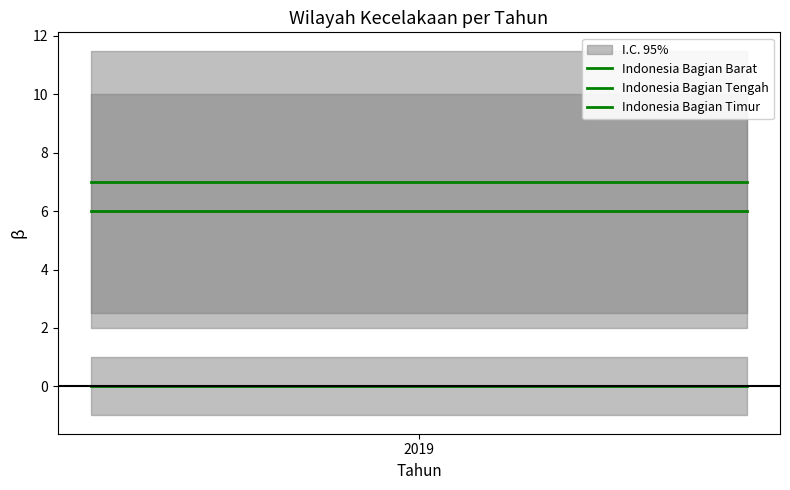

What are all the series names shown in the legend?

Indonesia Bagian Barat, Indonesia Bagian Tengah, Indonesia Bagian Timur